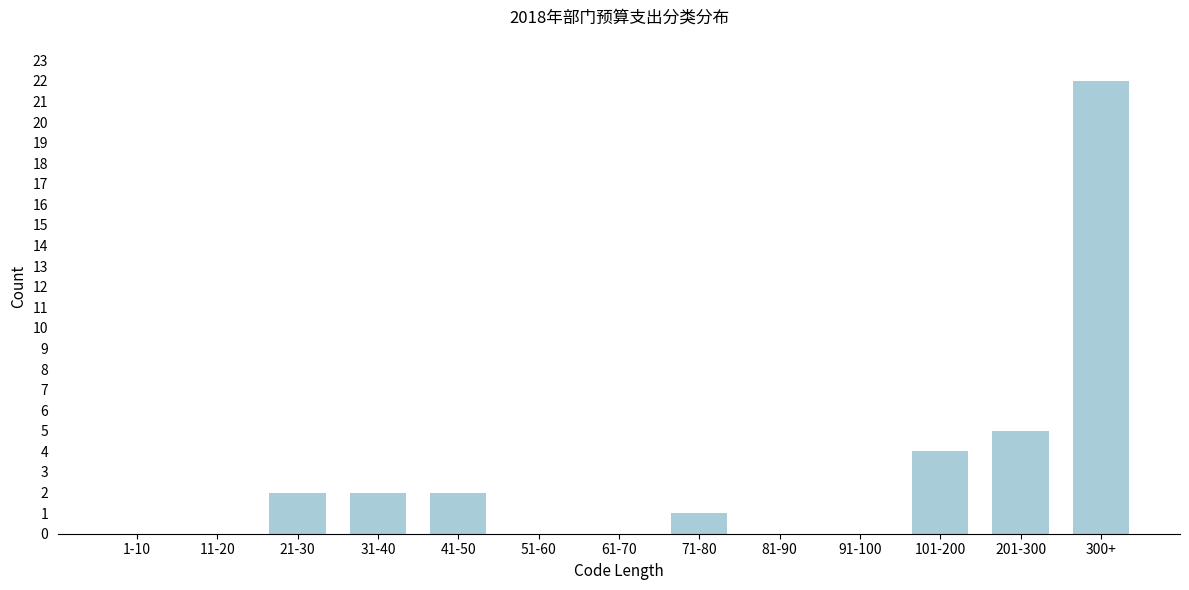

Reading left to right, list all the values displayed in this chart.

1-10=0	11-20=0	21-30=2	31-40=2	41-50=2	51-60=0	61-70=0	71-80=1	81-90=0	91-100=0	101-200=4	201-300=5	300+=22